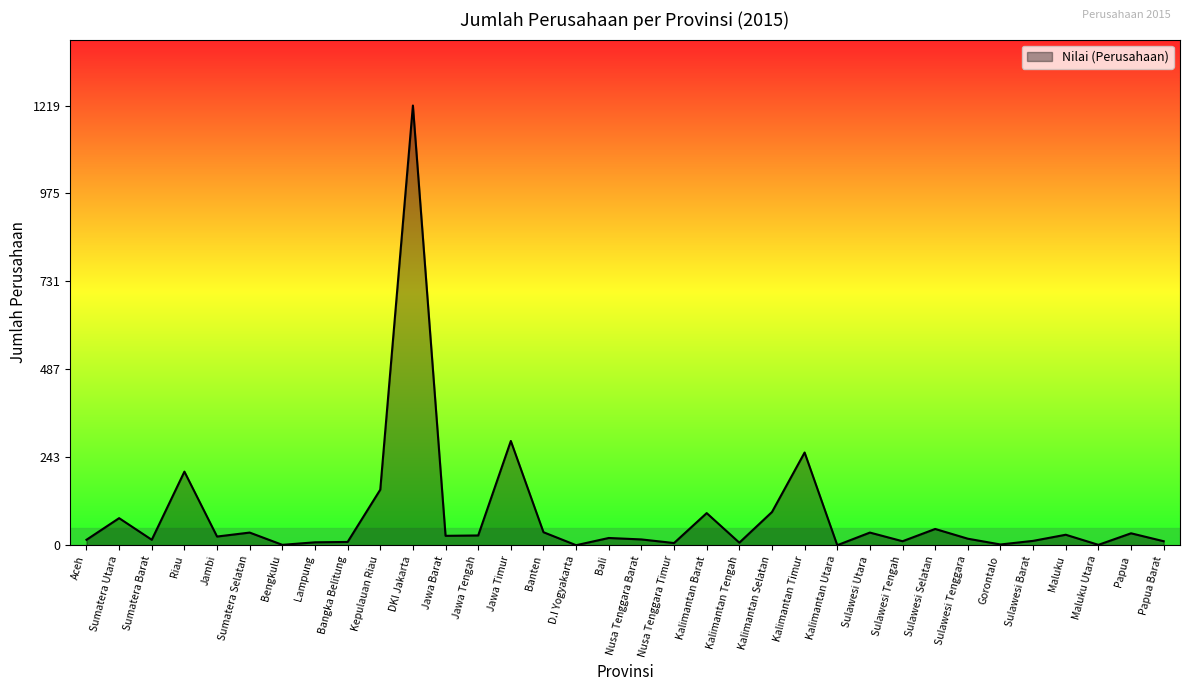

What is the ratio of the value at DKI Jakarta to the value at Jawa Timur?

4.2